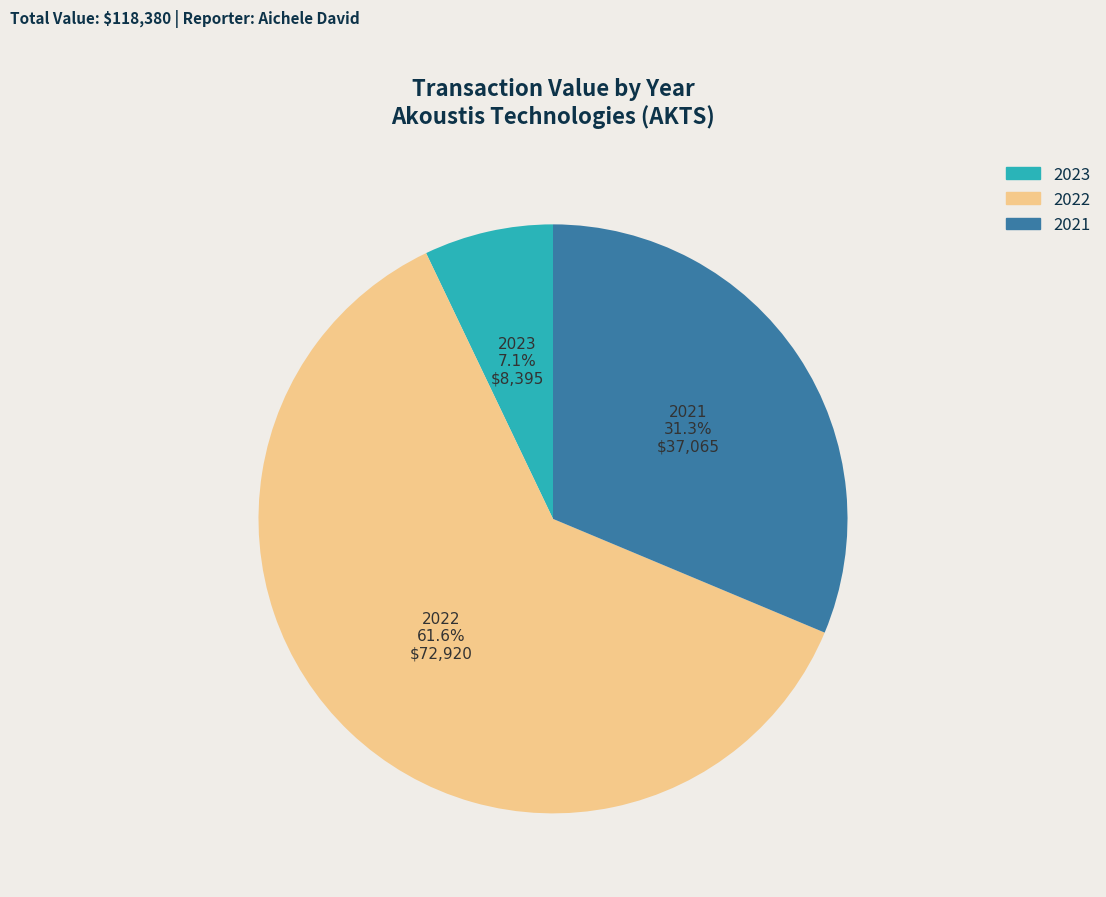

How many slices are in this pie chart?

3